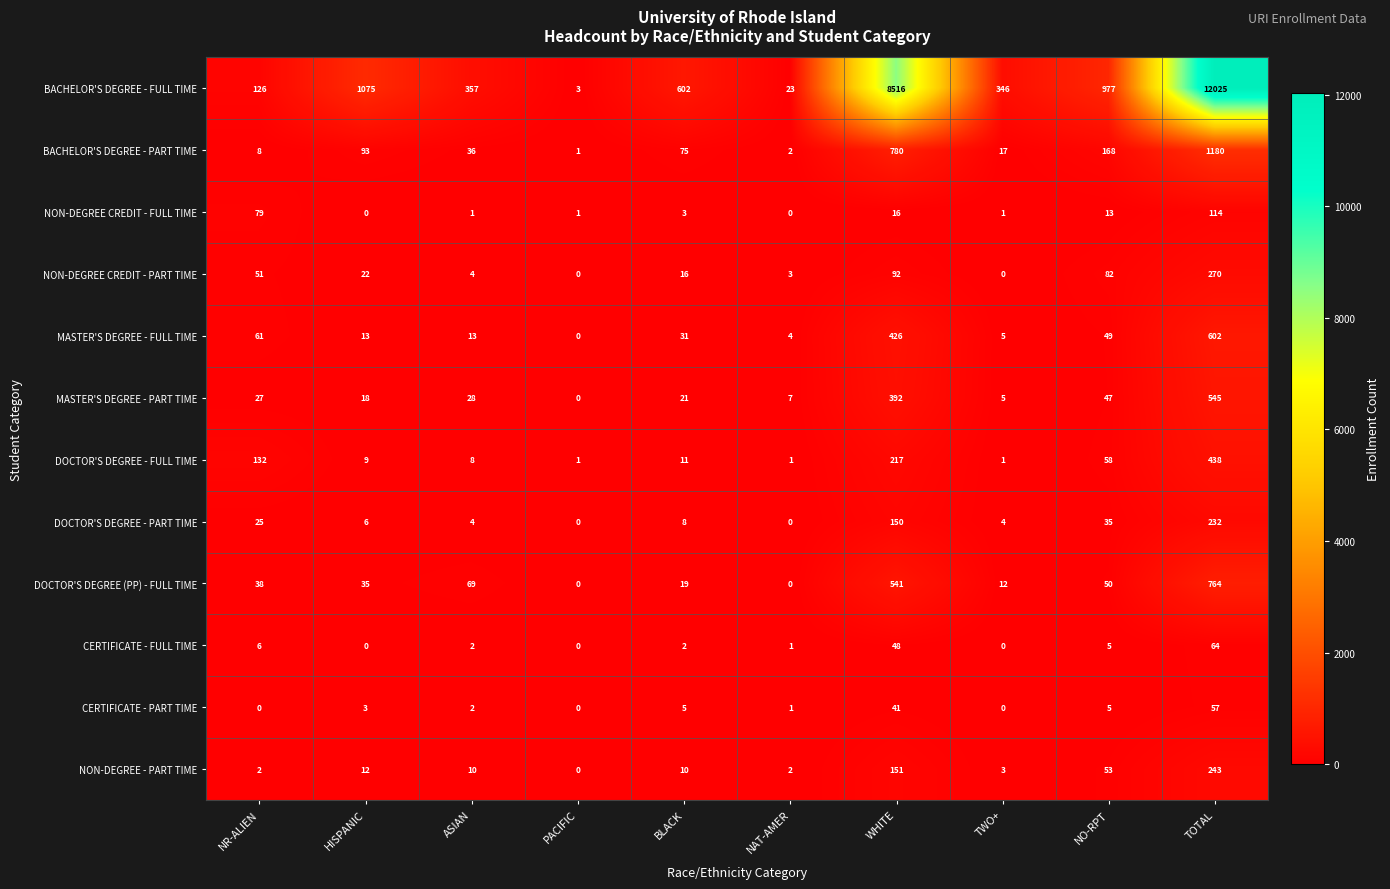

What is the total value across all series at NAT-AMER?

44